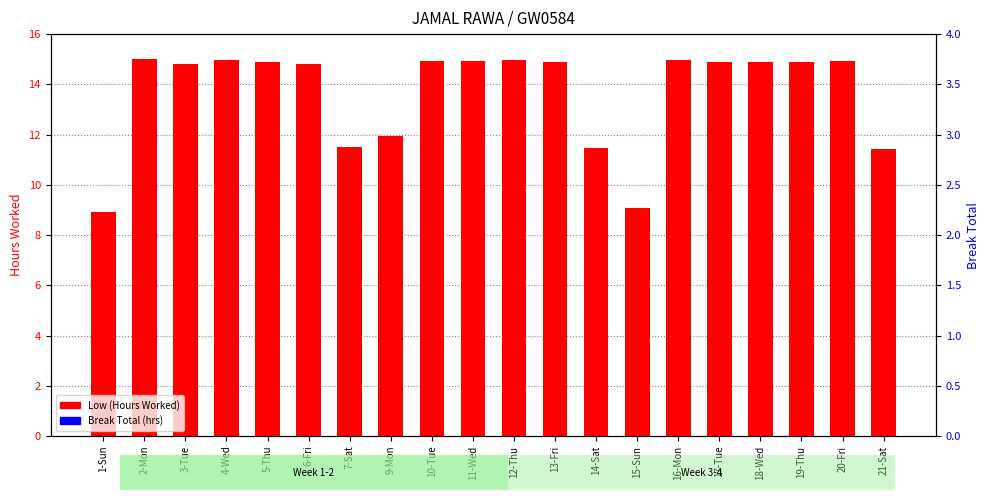

Which series reaches the minimum Y coordinate?

Break Total (hrs)